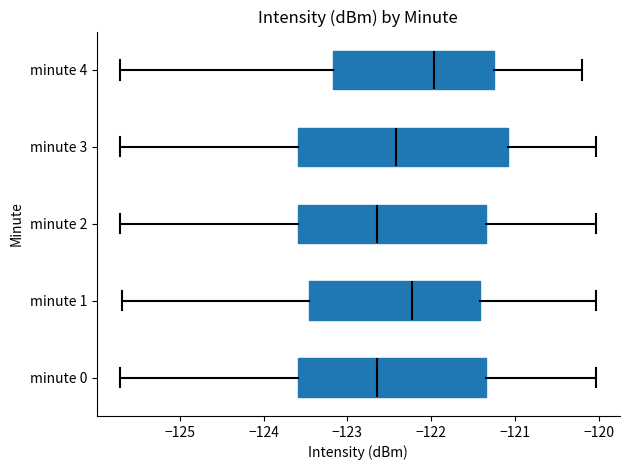

Reading bottom to top, read every box against the x-axis: the position of its median line, the range the box covers, and the ends of its whiskers. The values are not printed on the chart, so give them approximately, as read against the axis.

minute 0: median -122.6, box -123.6 to -121.3, whiskers -125.7 to -120.0
minute 1: median -122.2, box -123.5 to -121.4, whiskers -125.7 to -120.0
minute 2: median -122.6, box -123.6 to -121.3, whiskers -125.7 to -120.0
minute 3: median -122.4, box -123.6 to -121.1, whiskers -125.7 to -120.0
minute 4: median -122.0, box -123.2 to -121.3, whiskers -125.7 to -120.2